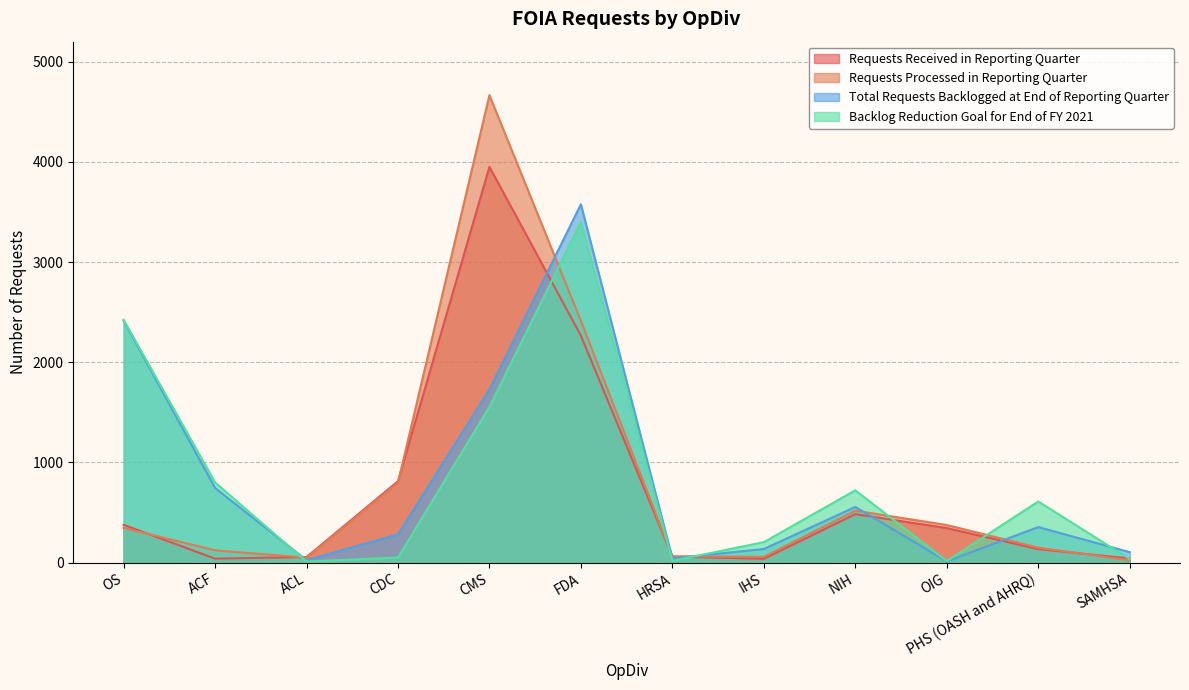

At how many categories does at least one series exceed 1424?

3